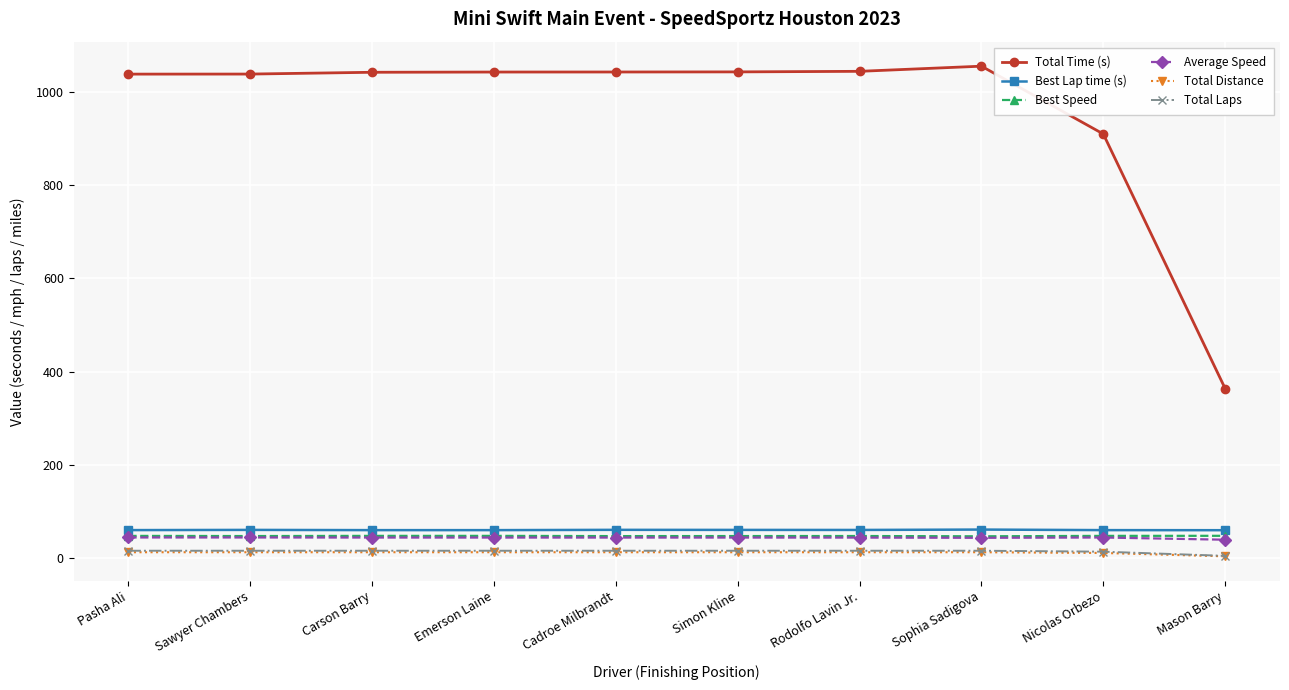

Which series has the largest total across all categories?

Total Time (s)